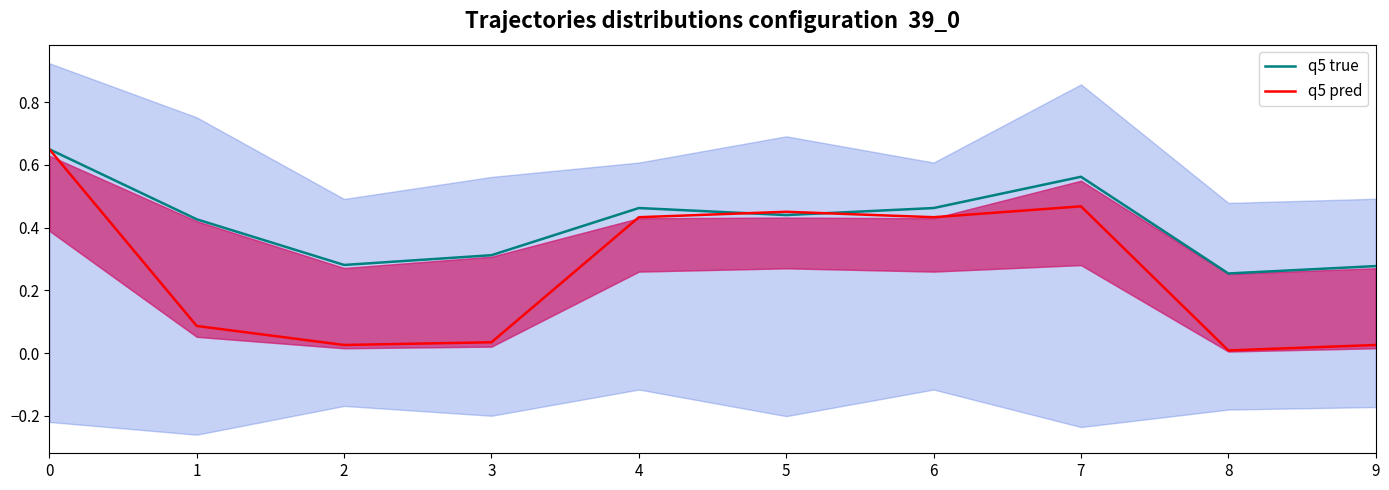

List the series in order of their peak value, highest first.

q5 true, q5 pred